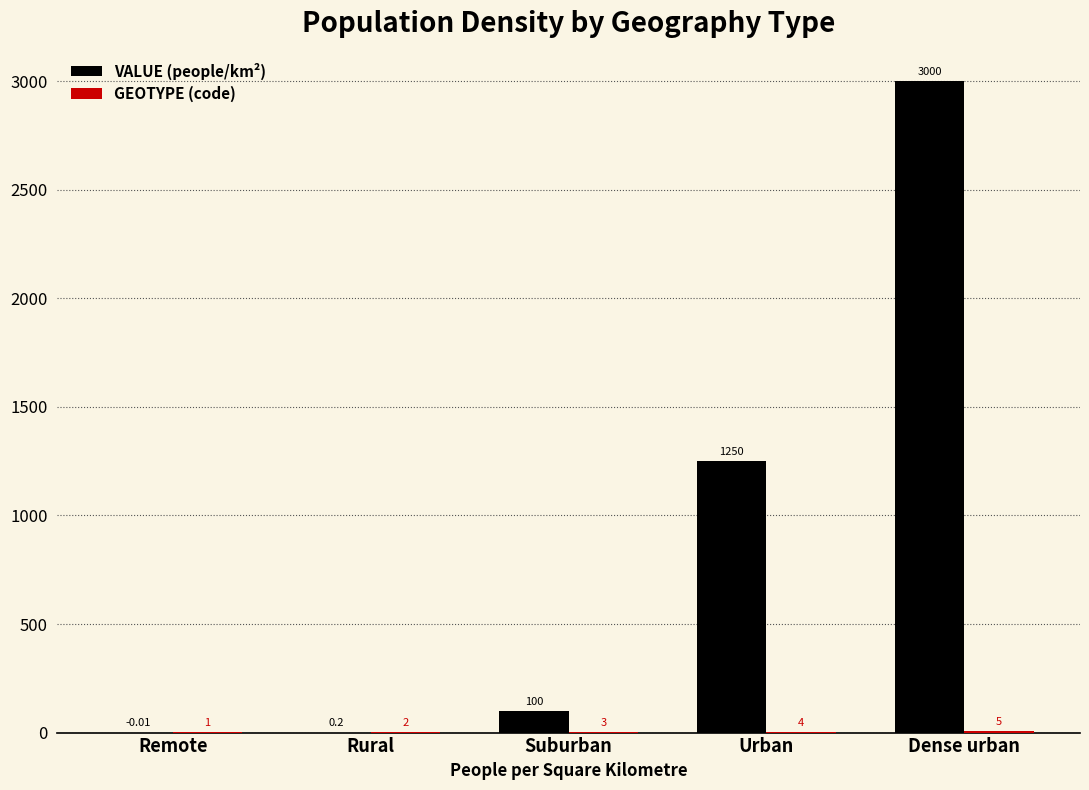

How many groups of bars are there?

5